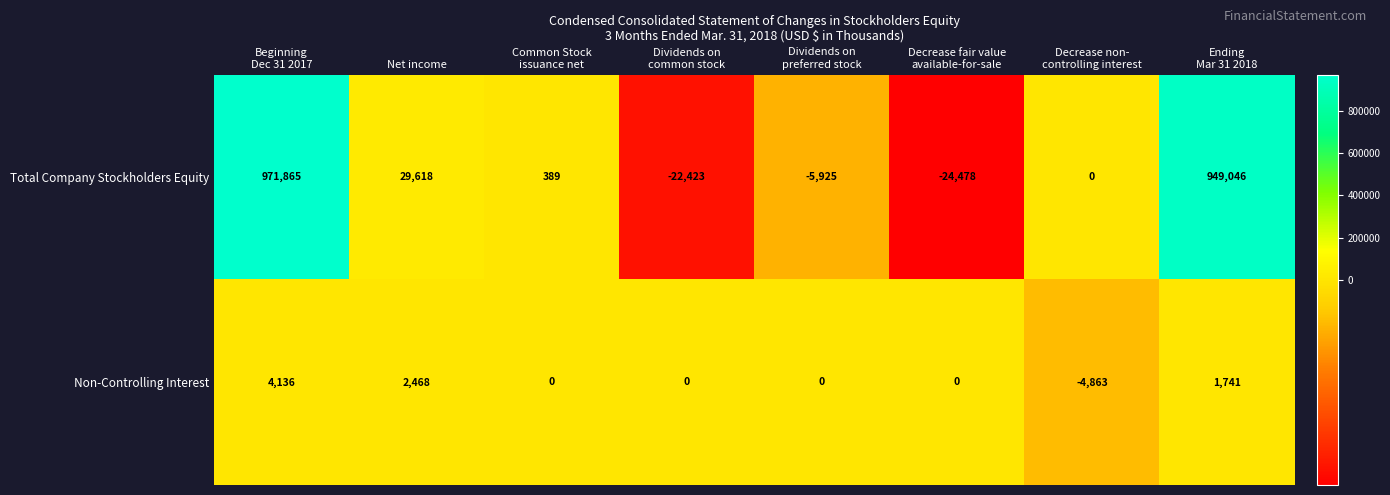

How many series are shown in this chart?

2